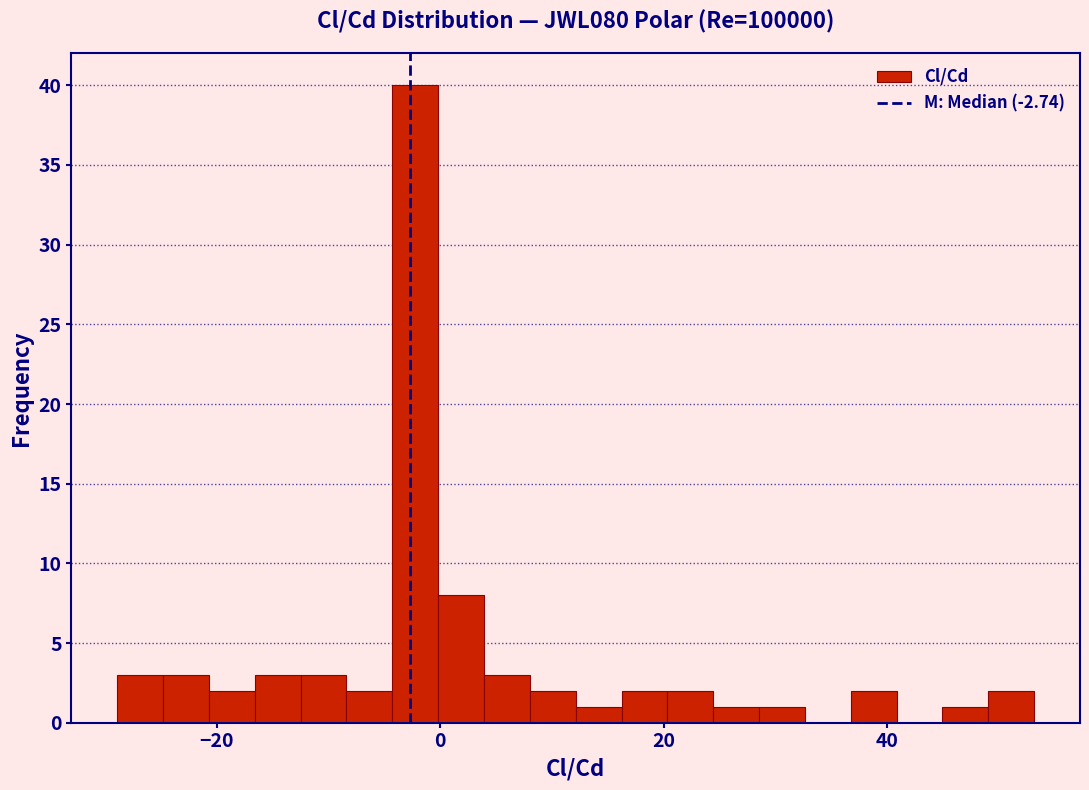

Read against the x-axis, roughly where is the centre of the tallest bar?

-2